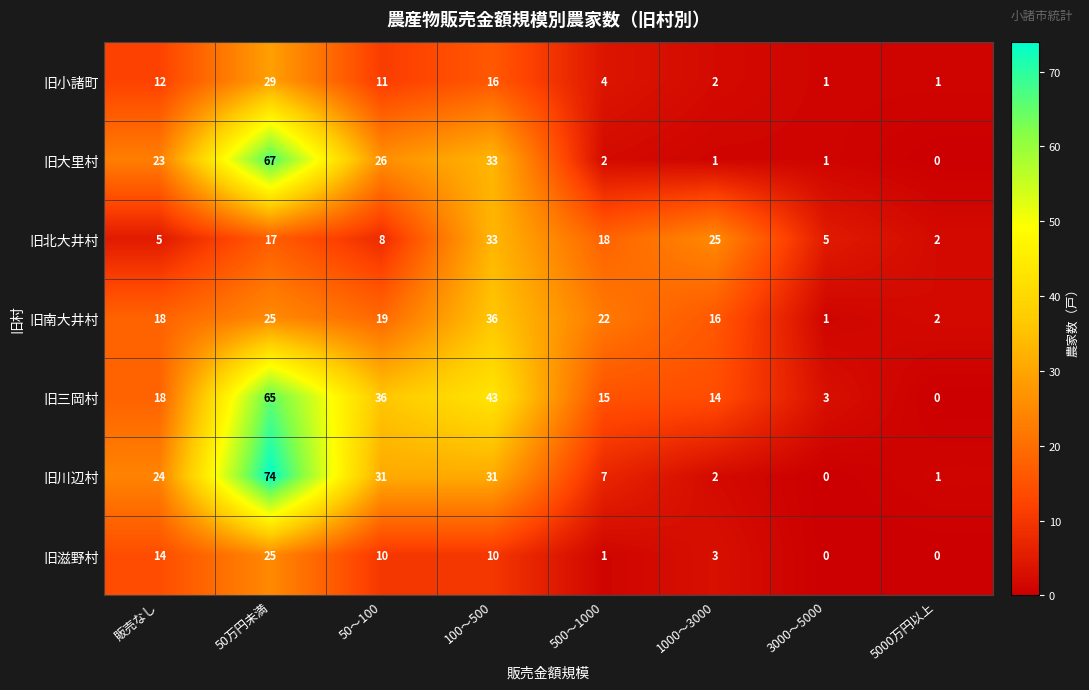

Which series has the largest range (max minus min)?

旧川辺村